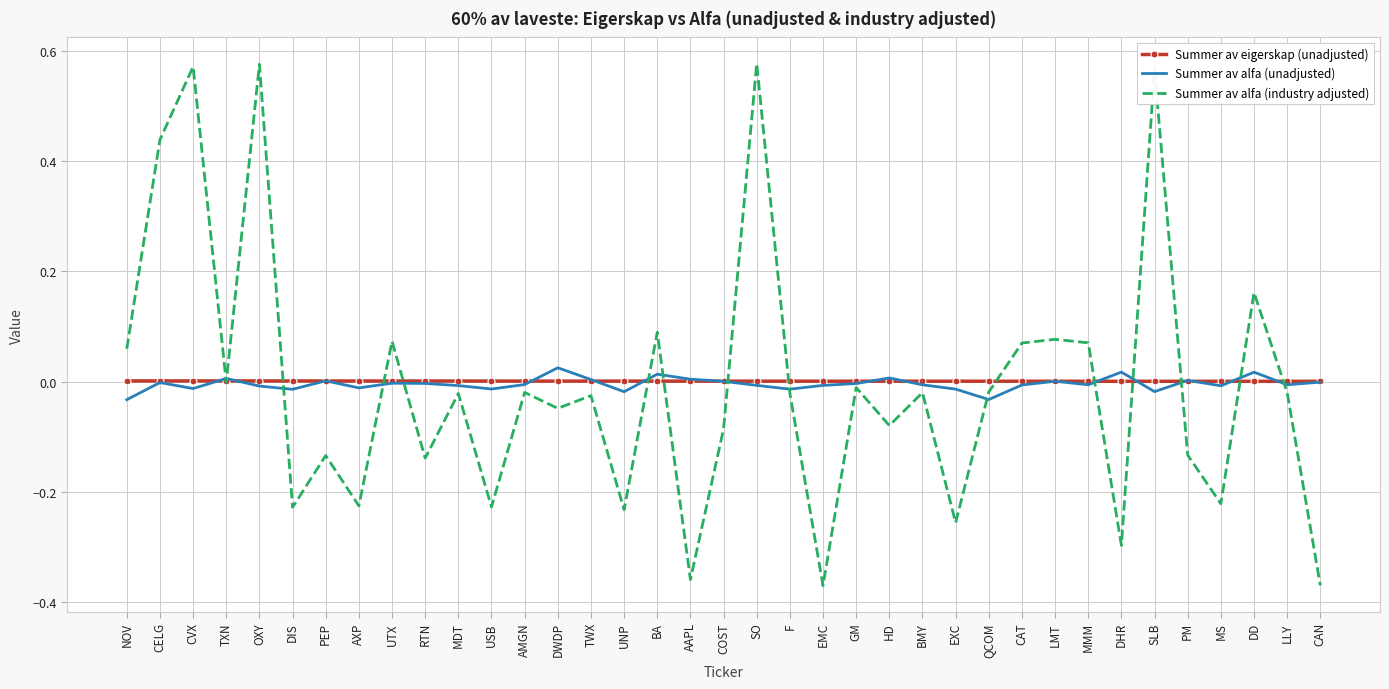

Which series has the largest range (max minus min)?

Summer av alfa (industry adjusted)